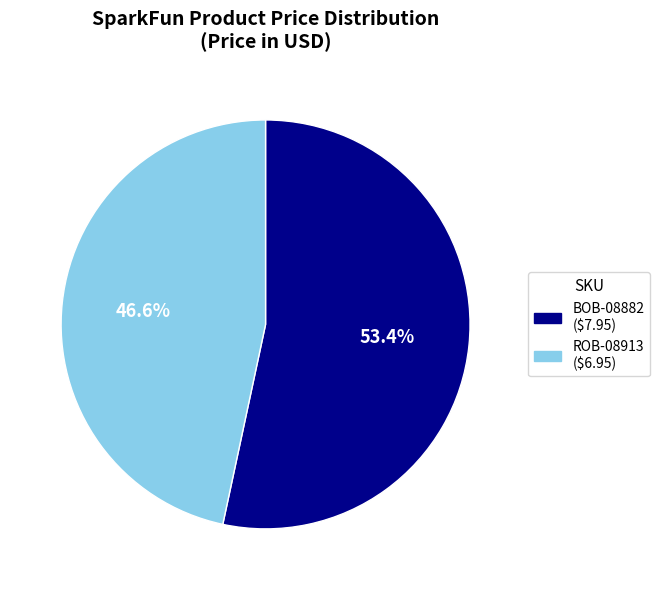

Between ROB-08913 and BOB-08882, which is larger?

BOB-08882